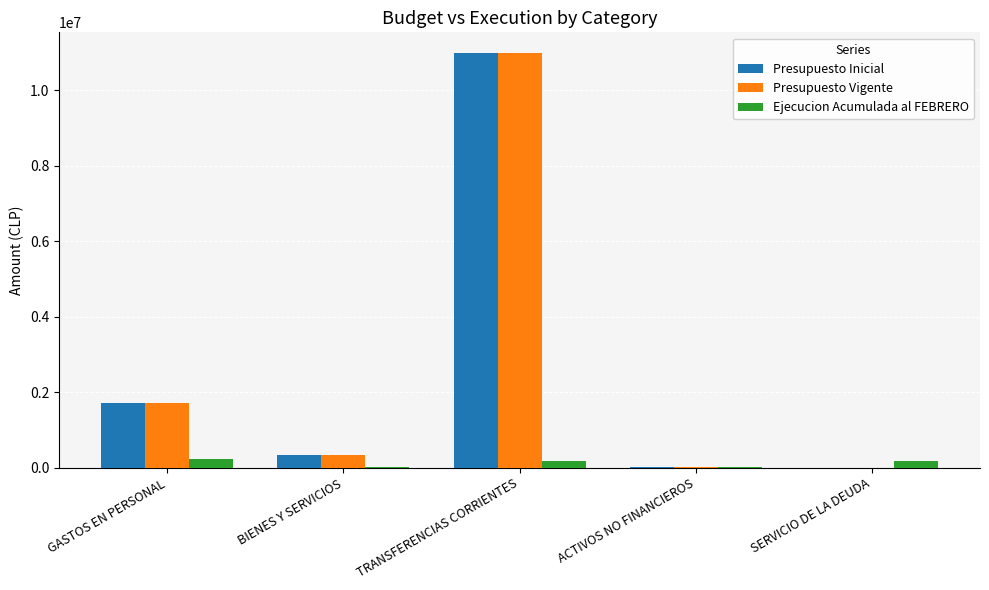

What is the difference between the Ejecucion Acumulada al FEBRERO values at TRANSFERENCIAS CORRIENTES and BIENES Y SERVICIOS?

151779